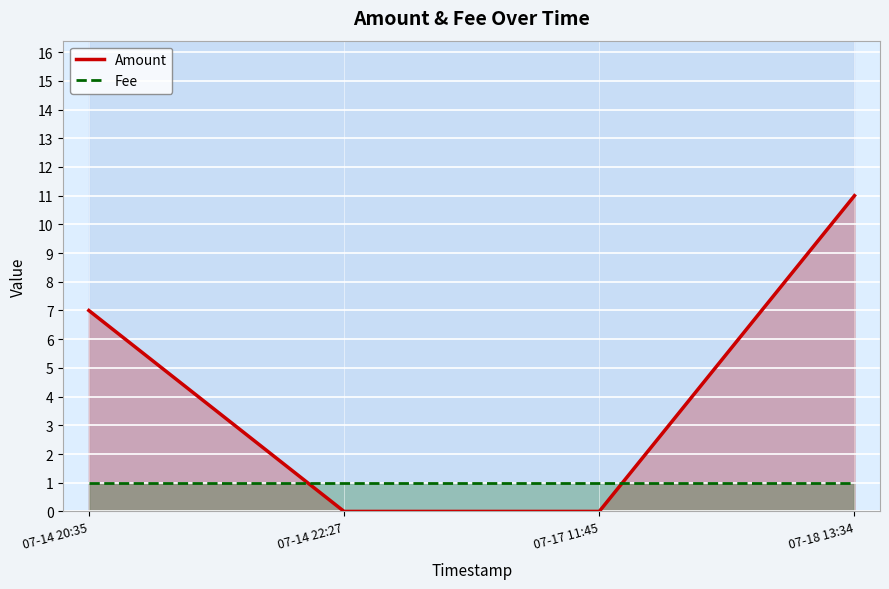

Reading left to right, transcribe all the data shown in this chart.

Amount: 7	0	0	11
Fee: 1	1	1	1